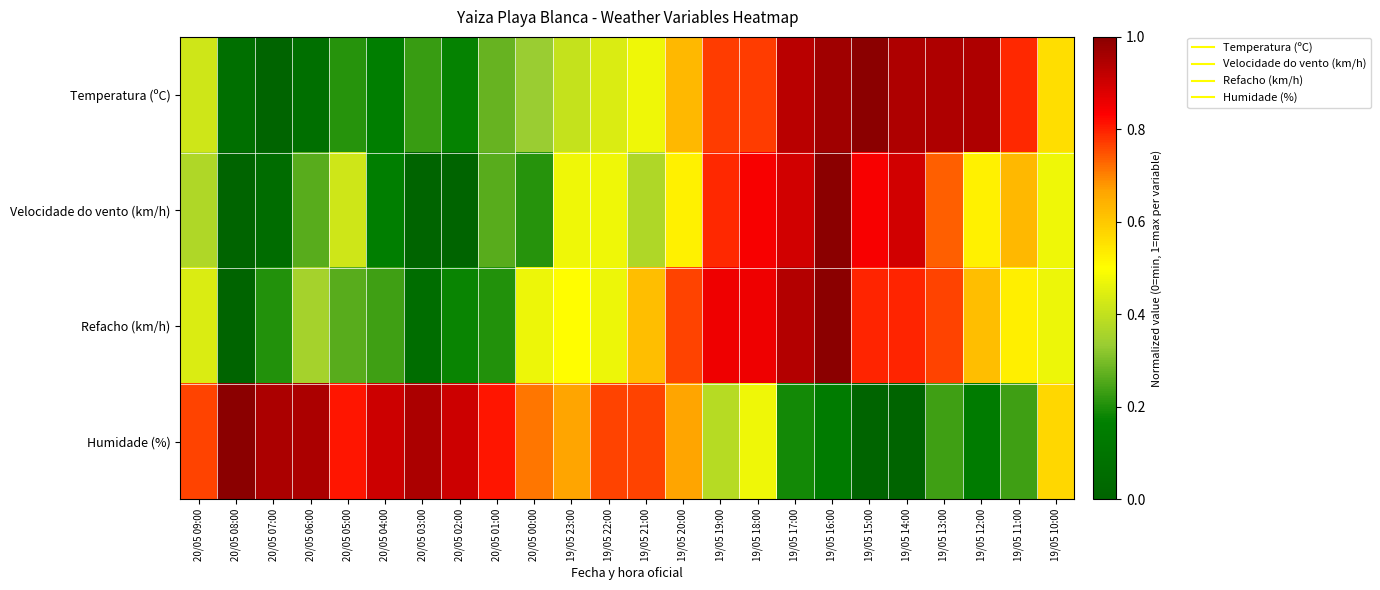

At which category is the sum across all series the highest?

19/05 16:00